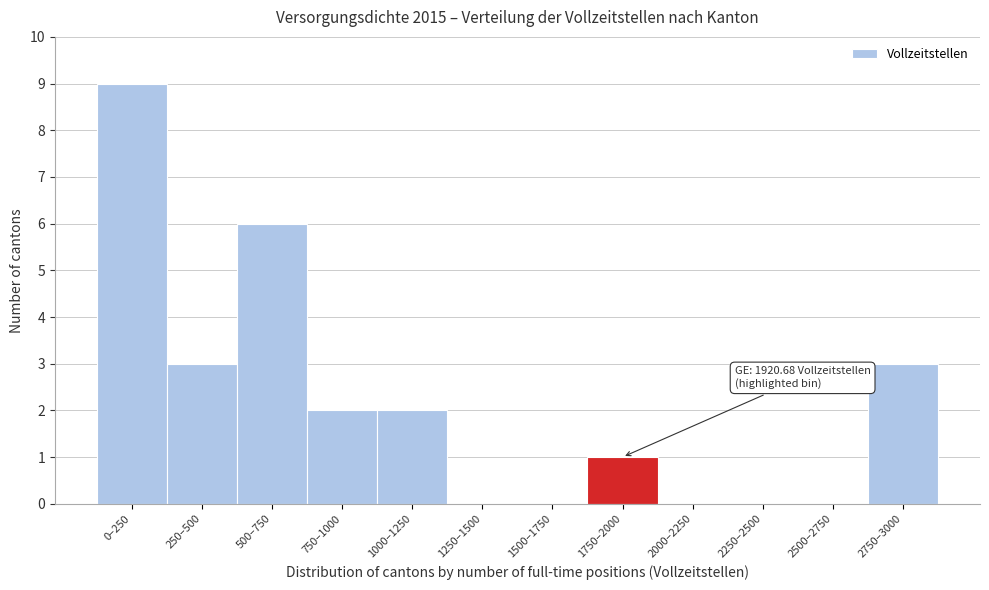

Reading left to right, list all the values displayed in this chart.

0–250=9	250–500=3	500–750=6	750–1000=2	1000–1250=2	1250–1500=0	1500–1750=0	1750–2000=1	2000–2250=0	2250–2500=0	2500–2750=0	2750–3000=3